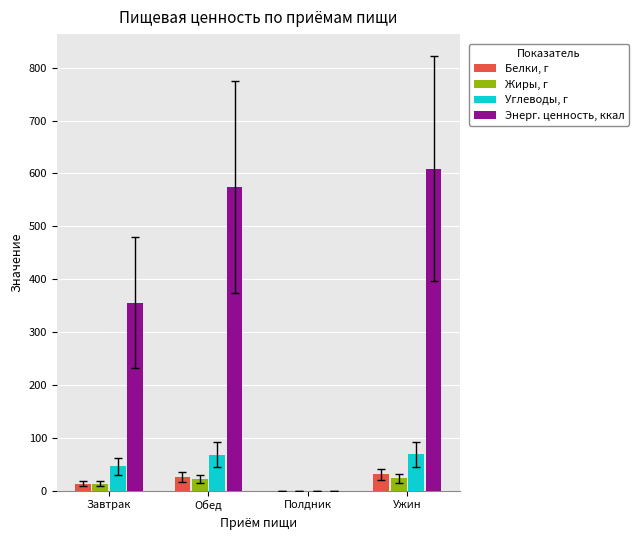

The Углеводы, г series shows 46.0 at Завтрак. True or false?

True